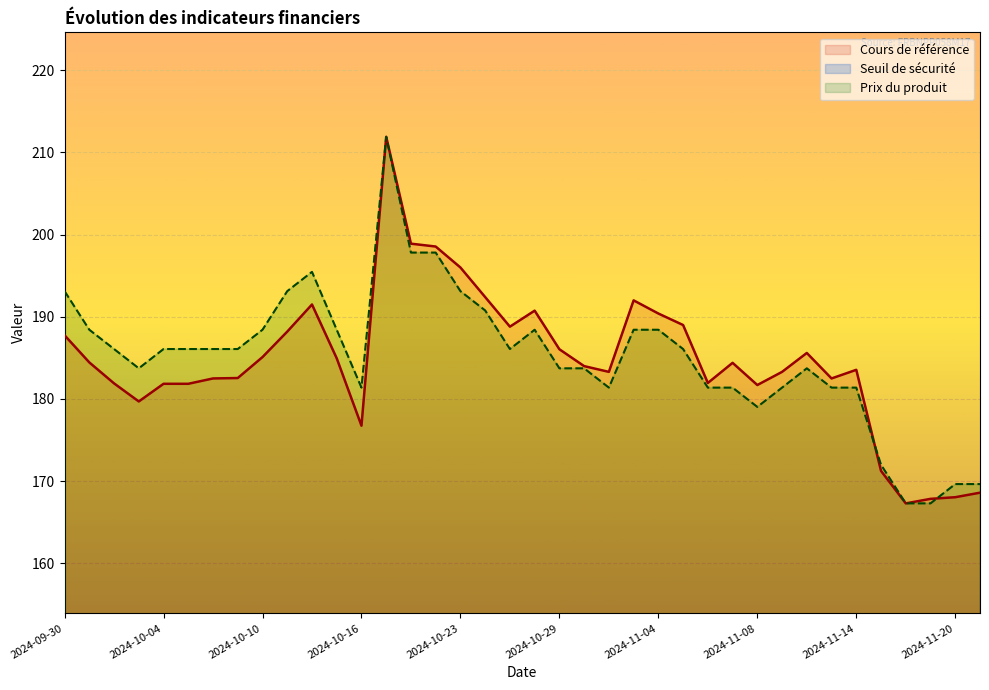

What is the label of the 37th point from the right?

2024-10-01